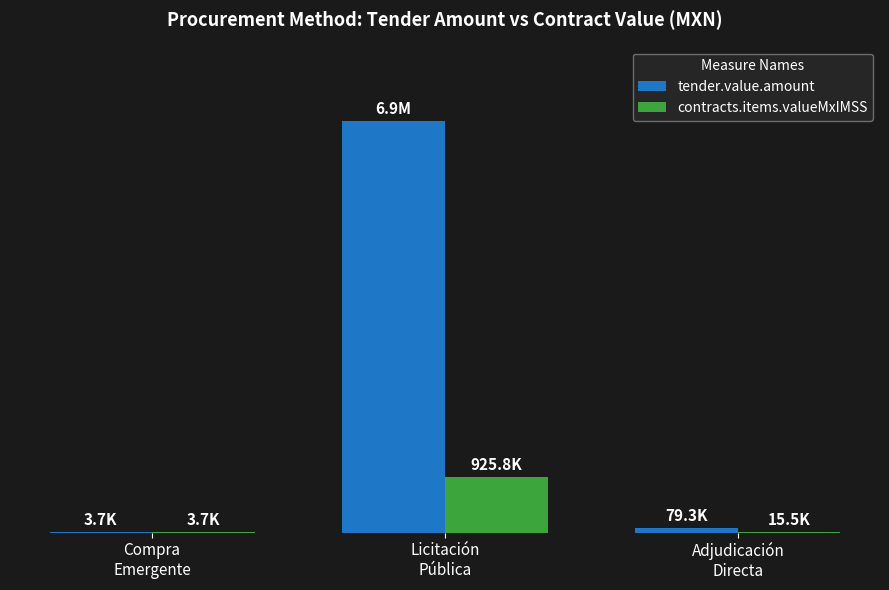

Does the chart contain stacked bars?

No